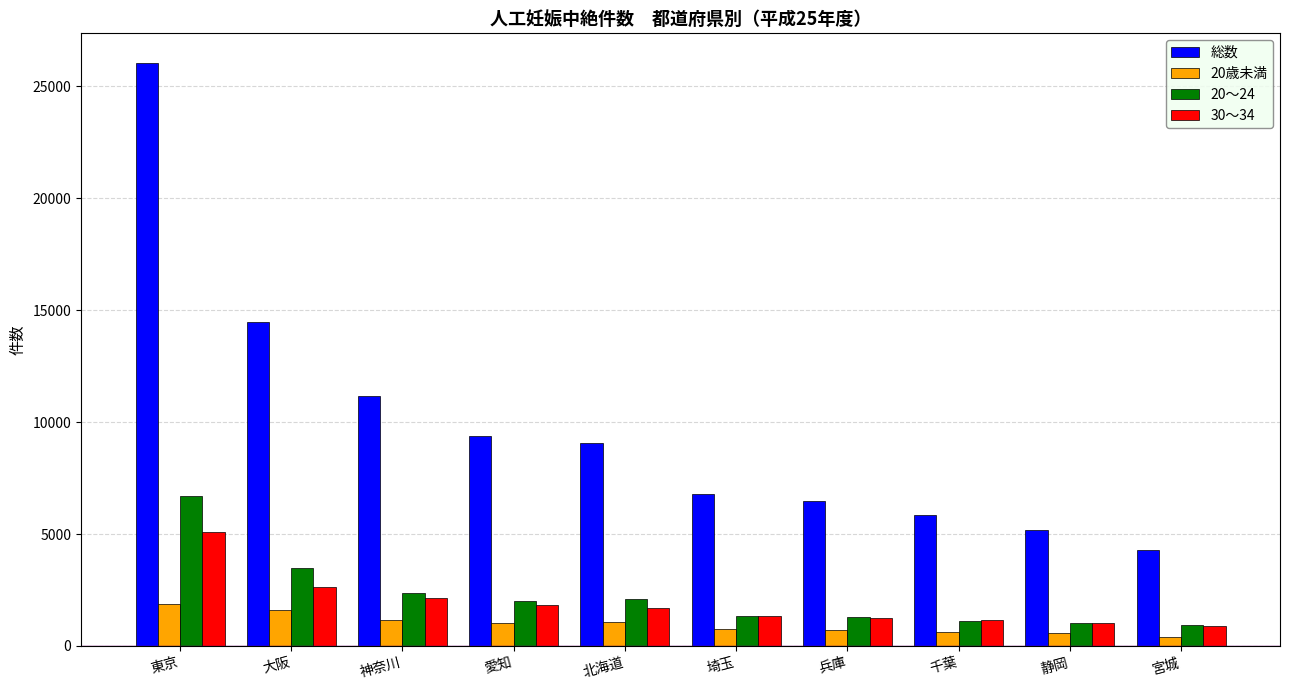

What is the value of the 30～34 bar at the 4th from the left?

1812